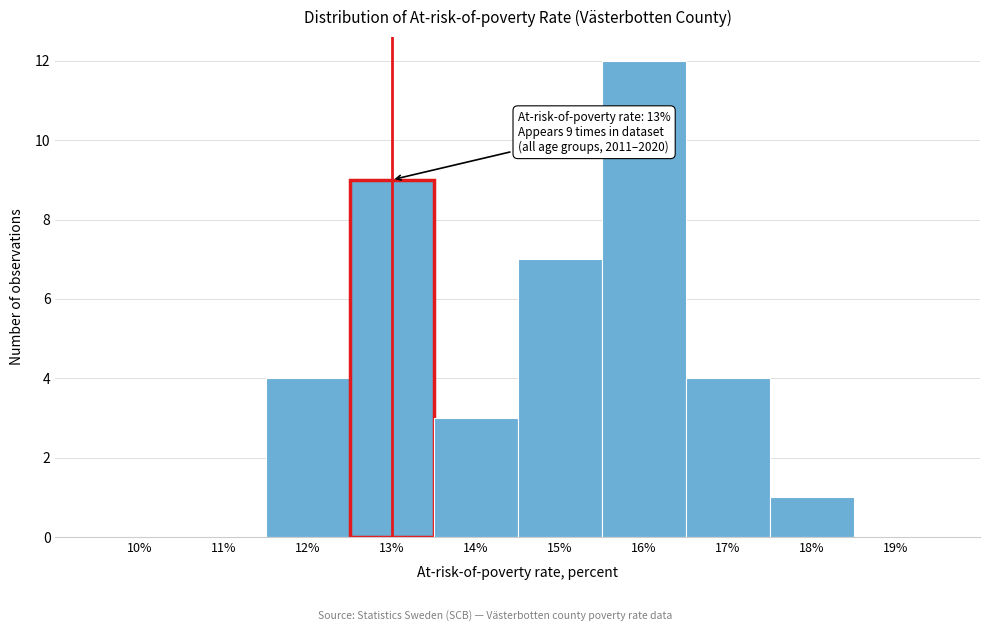

Over which range of the x-axis is the bar tallest?

15.5 to 16.5